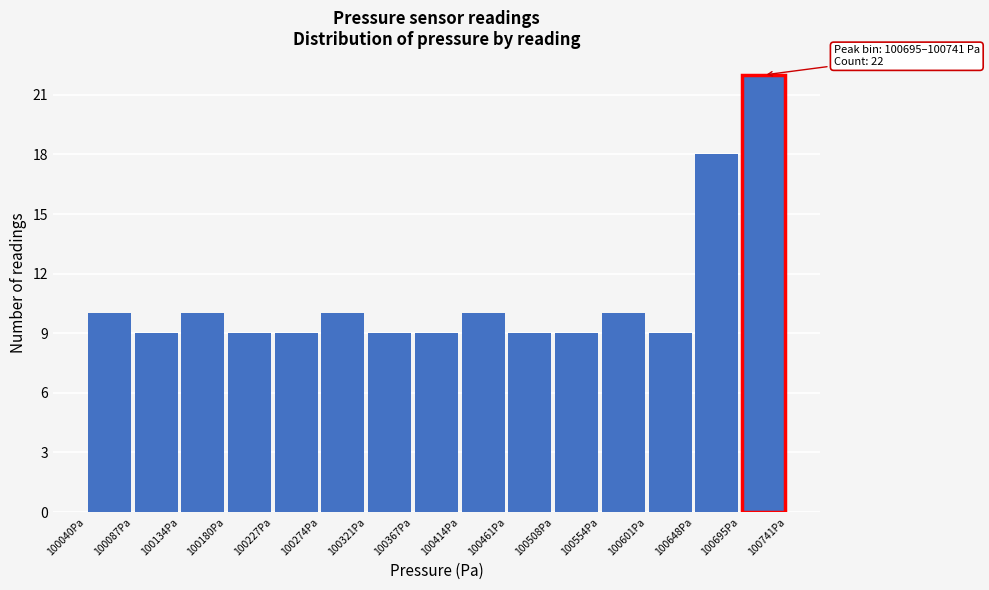

Over which range of the x-axis is the bar tallest?

100695 to 100740